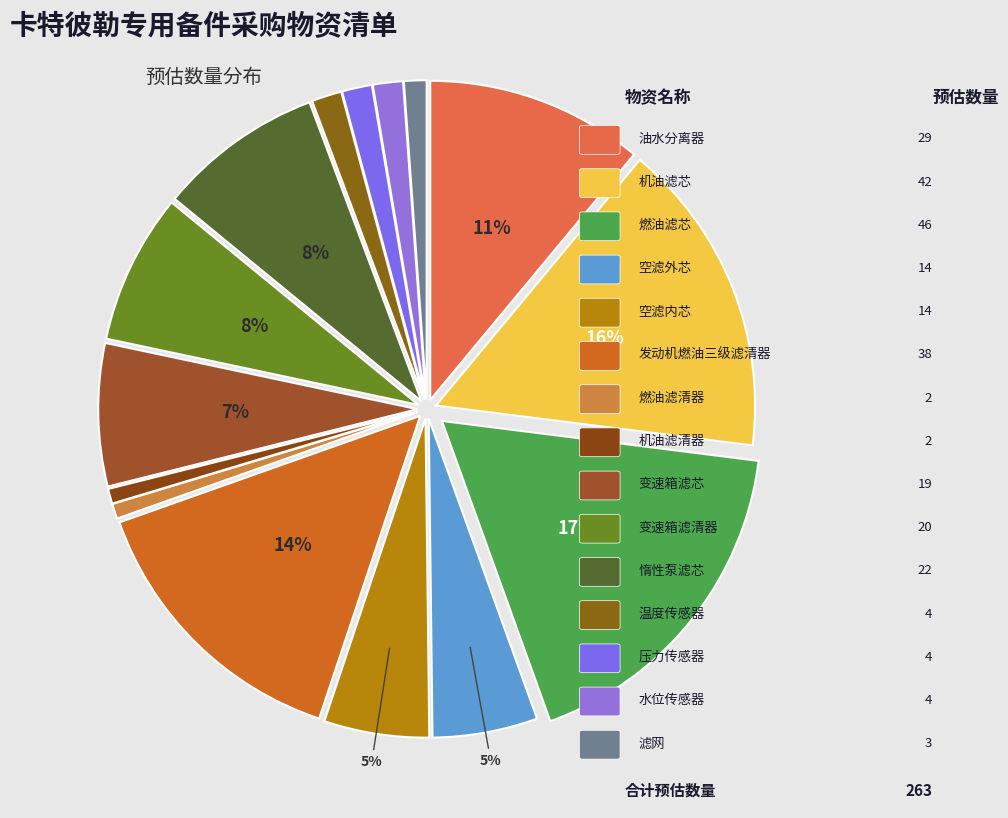

Rank the categories by value from highest to lowest.

燃油滤芯, 机油滤芯, 发动机燃油三级滤清器, 油水分离器, 惰性泵滤芯, 变速箱滤清器, 变速箱滤芯, 空滤外芯, 空滤内芯, 温度传感器, 压力传感器, 水位传感器, 滤网, 燃油滤清器, 机油滤清器